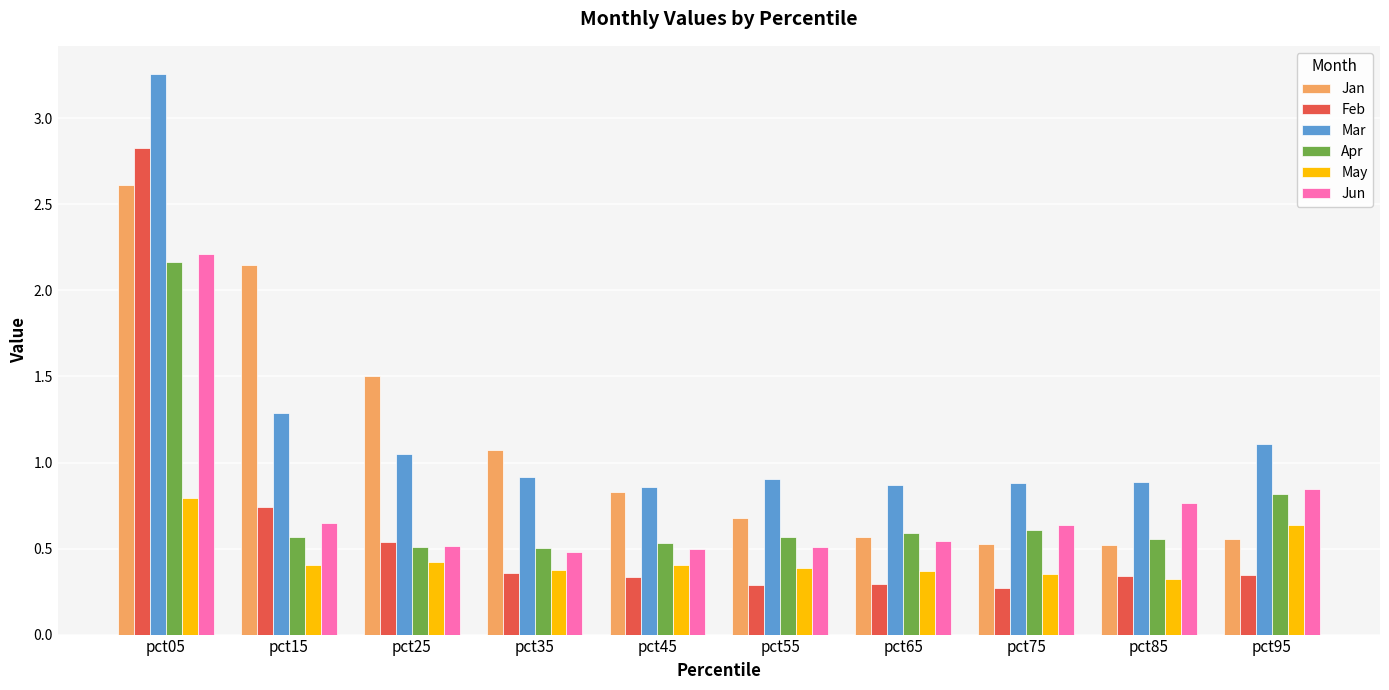

What is the sum of all Jun values?

7.7